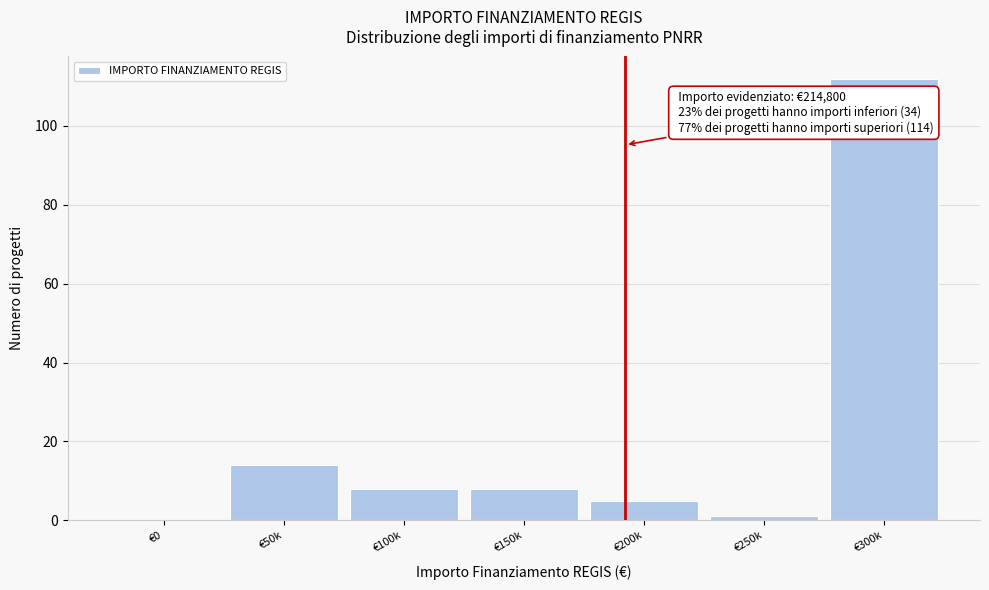

Reading left to right, what are all the values shown in this chart?

€0=0	€50k=14	€100k=8	€150k=8	€200k=5	€250k=1	€300k=112